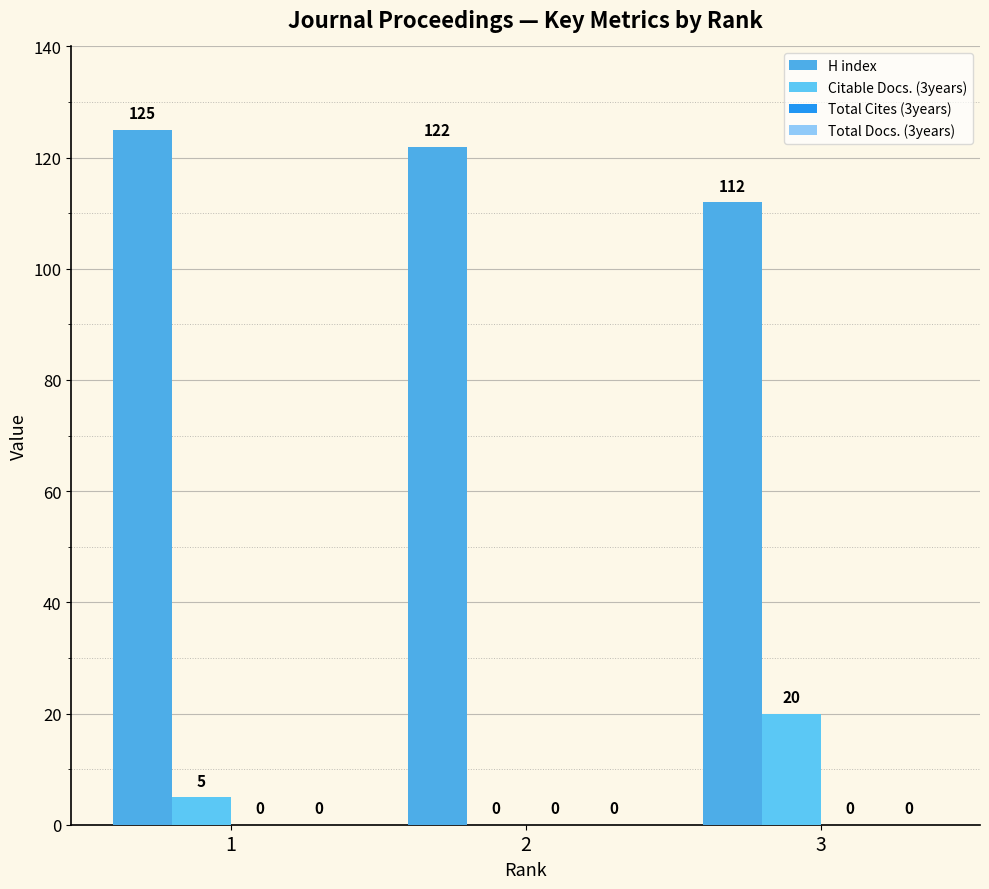

Are the bars grouped side by side (vs. stacked)?

Yes